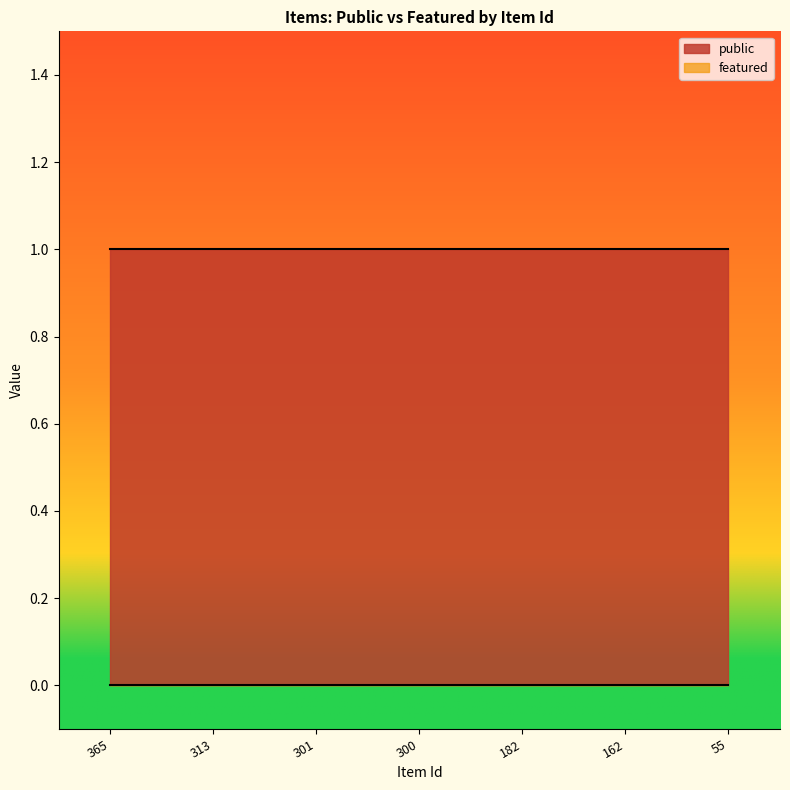

What is the total value across all series at 301?

1